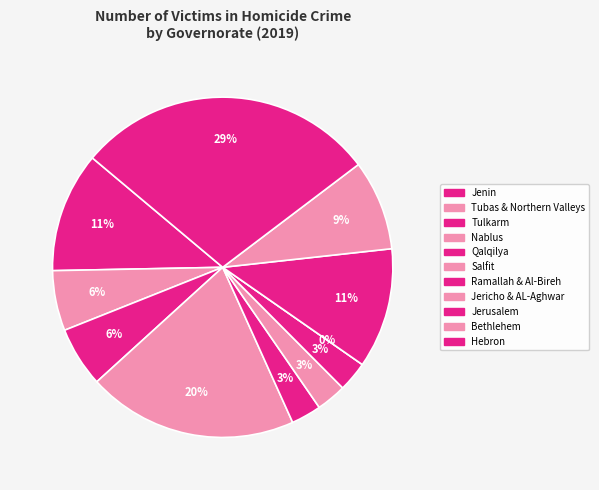

Count the number of slices in the pie.

11